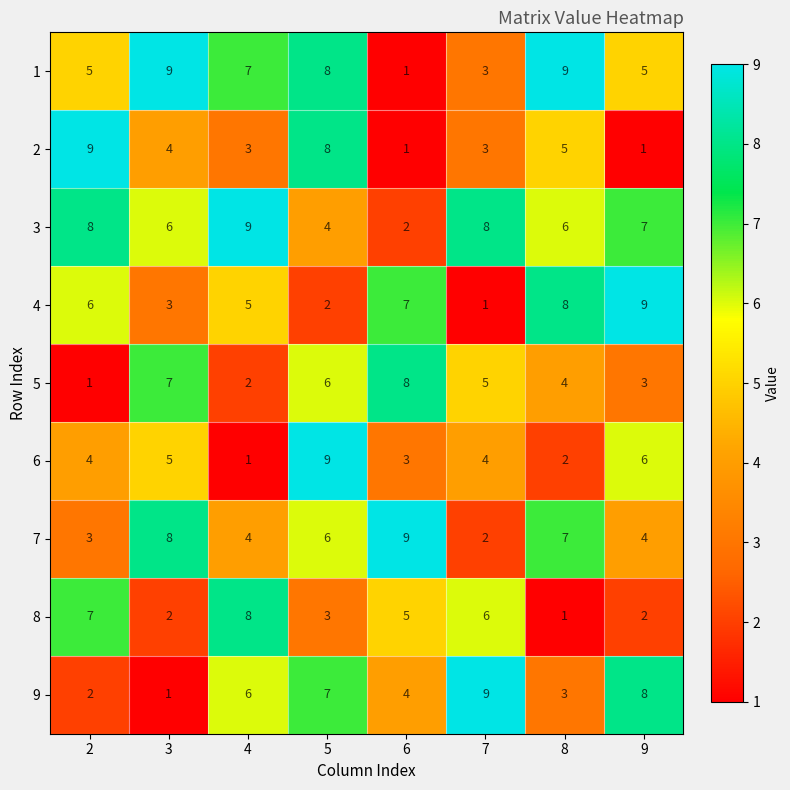

The 4 series shows 3 at 5. True or false?

False